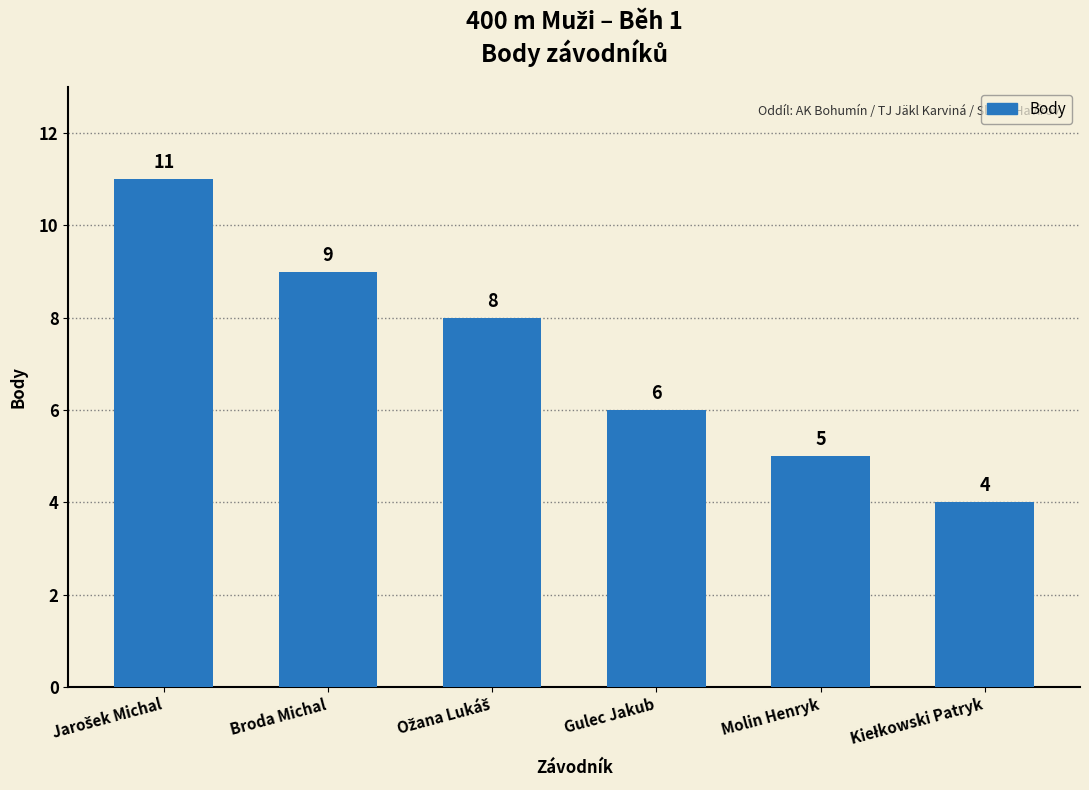

What value does the data have at Gulec Jakub?

6